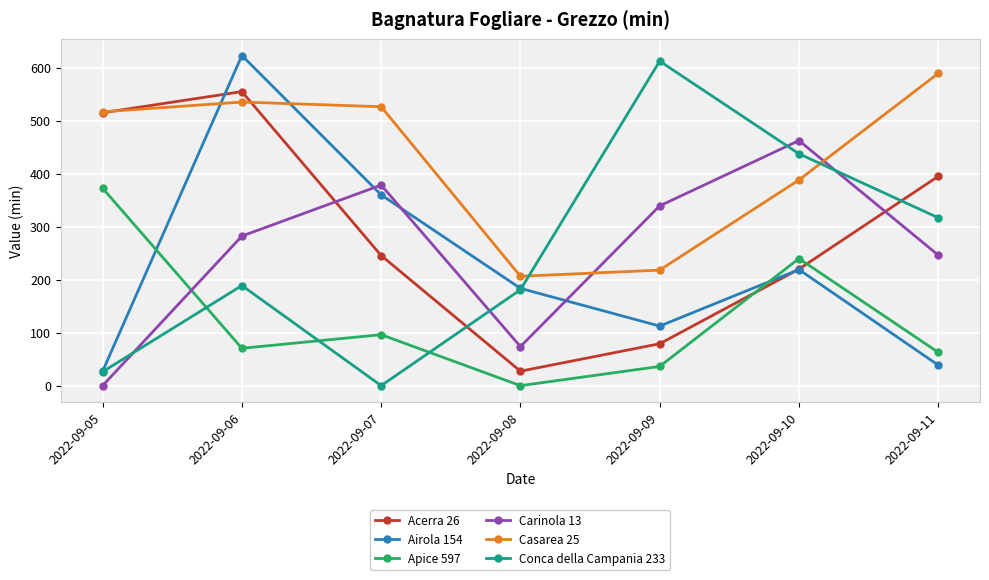

What value does the Airola 154 series have at 2022-09-06?

622.9